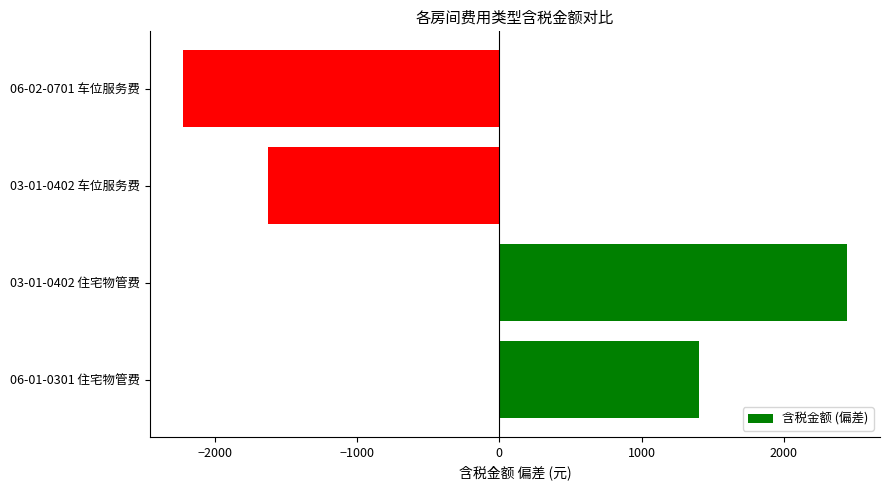

Are the bars grouped side by side (vs. stacked)?

No